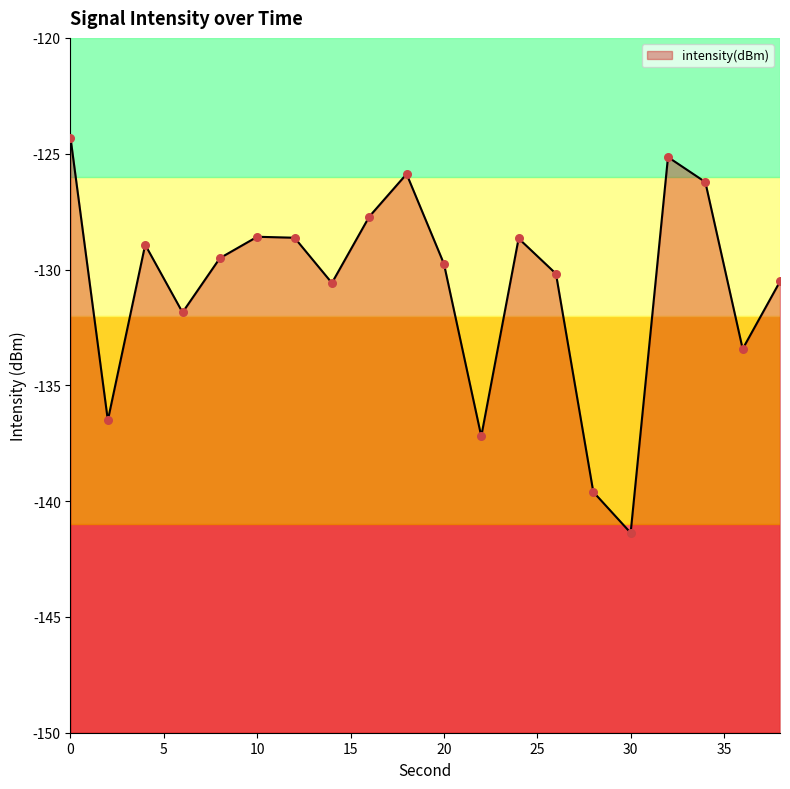

Which has a higher value, 30 or 8?

8